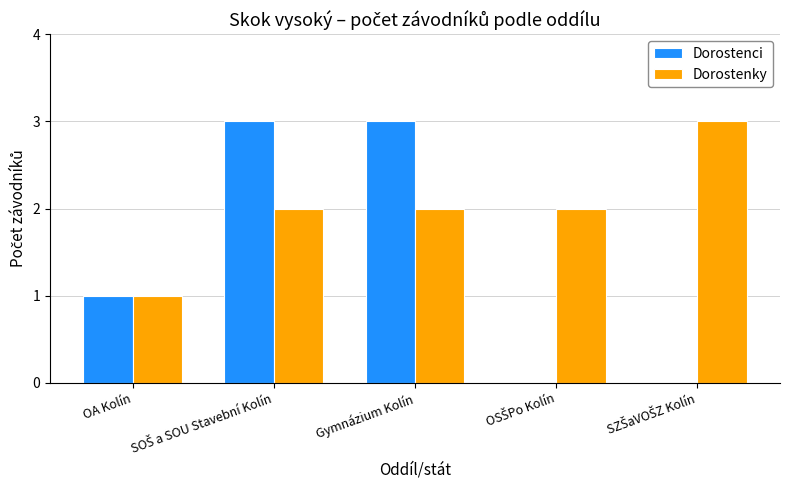

What is the greatest value displayed?

3